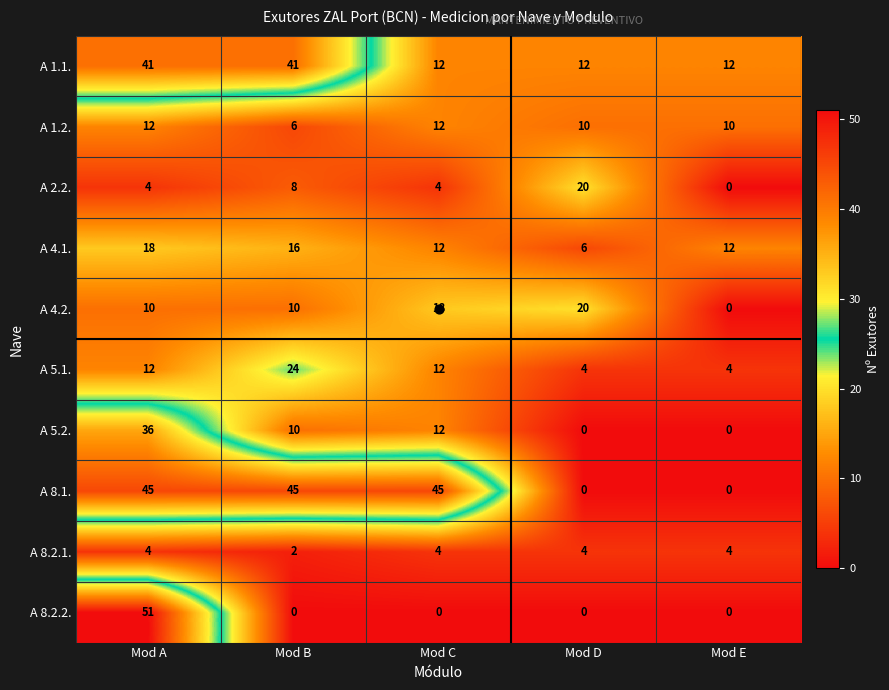

Read the A 8.2.1. value at Mod C.

4